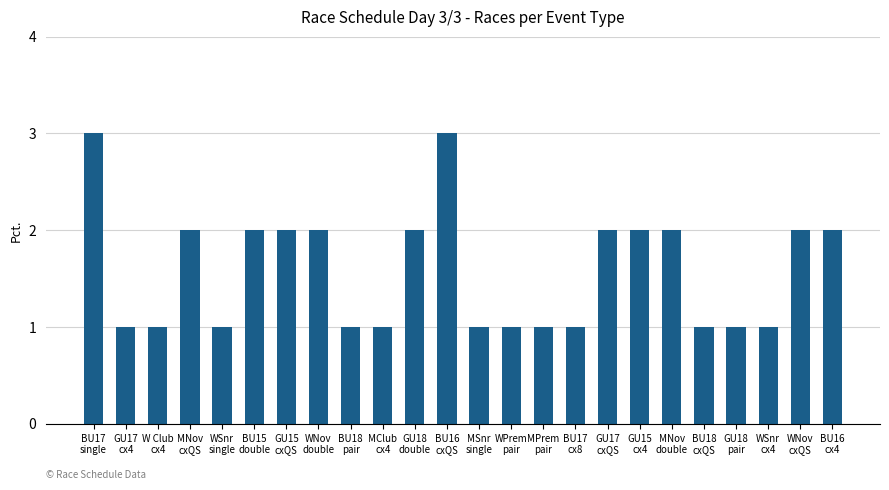

What is the value of the 7th bar from the left?

2